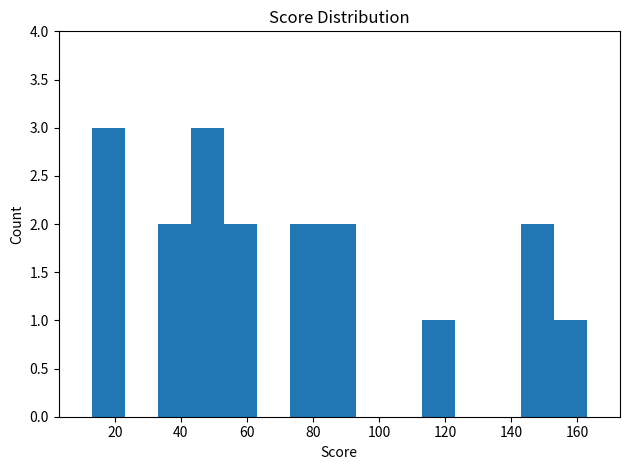

What is the greatest value displayed?

3